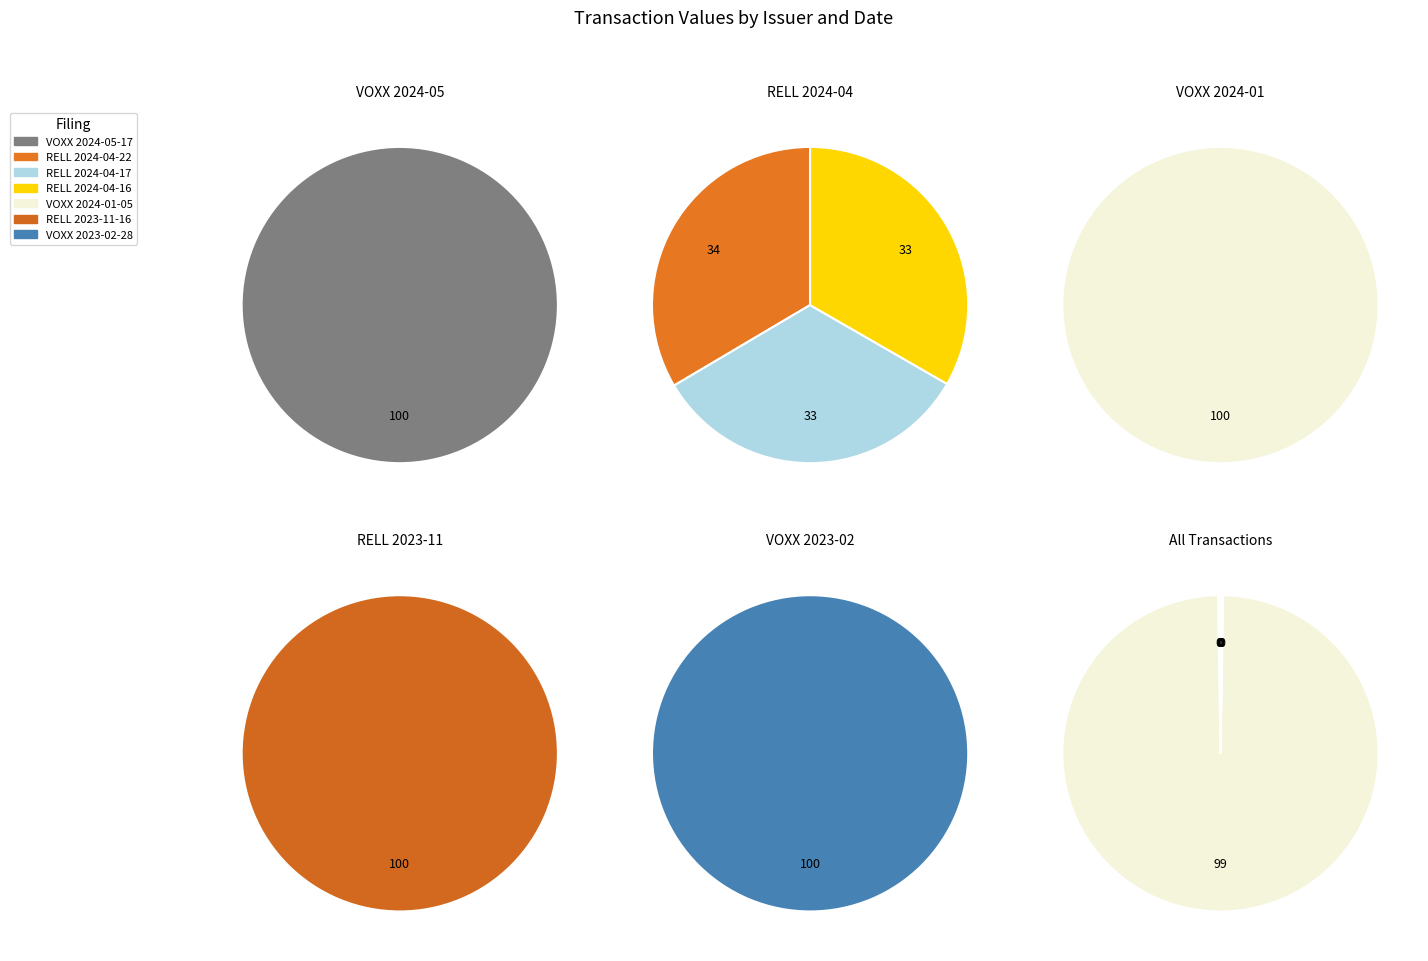

Does any single category account for the majority?

Yes